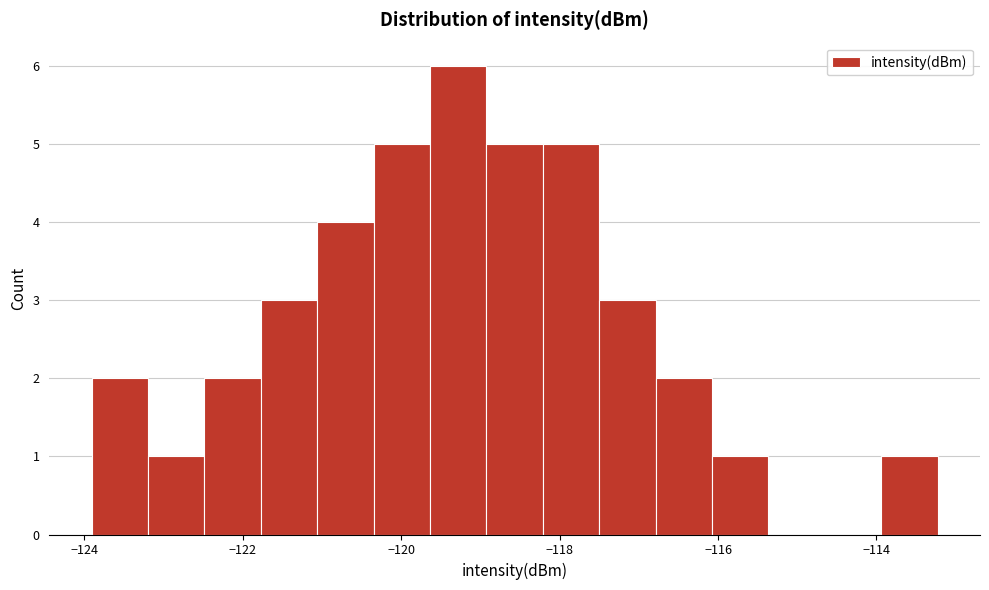

Read against the x-axis, roughly where is the centre of the tallest bar?

-119.2